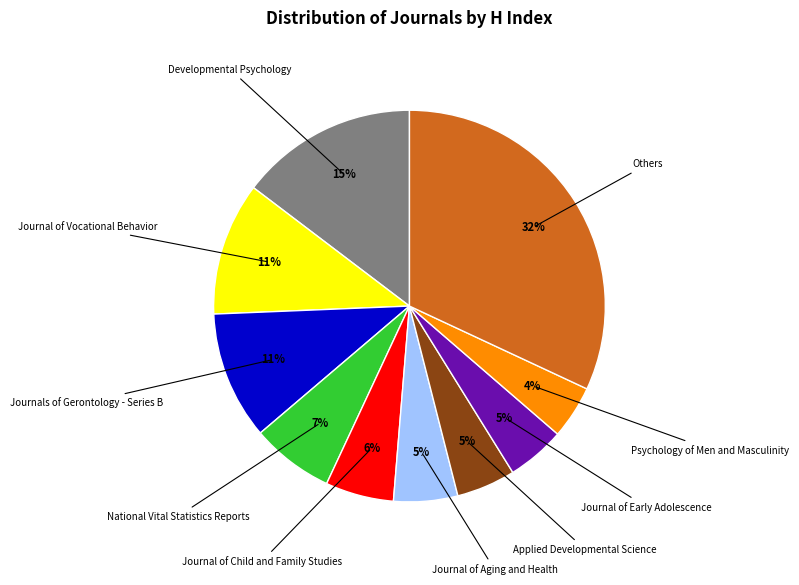

Does Journal of Vocational Behavior represent more than half of the total?

No